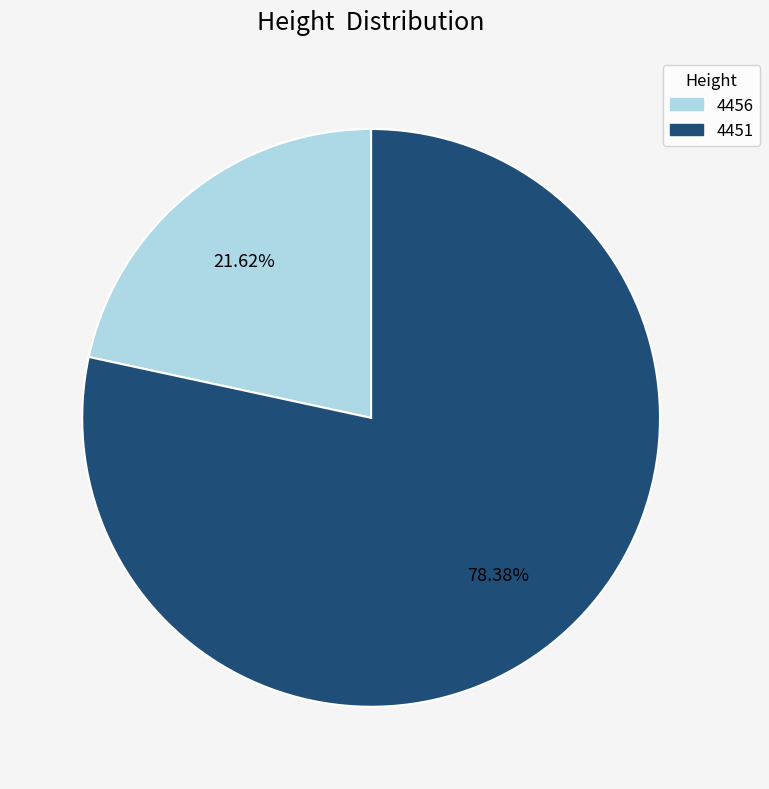

The 4451 slice represents 64% of the pie. True or false?

False